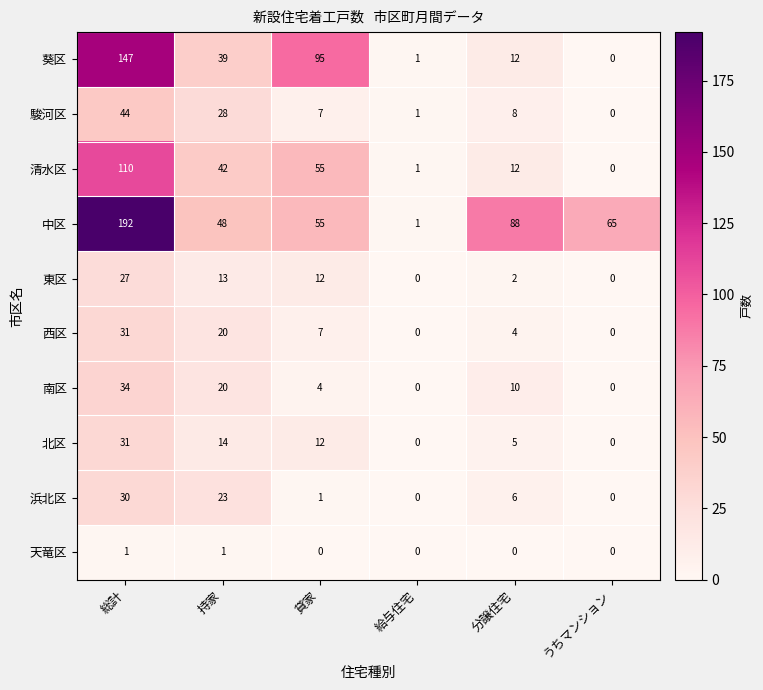

True or false: 北区 has a value of 31 at 総計.

True